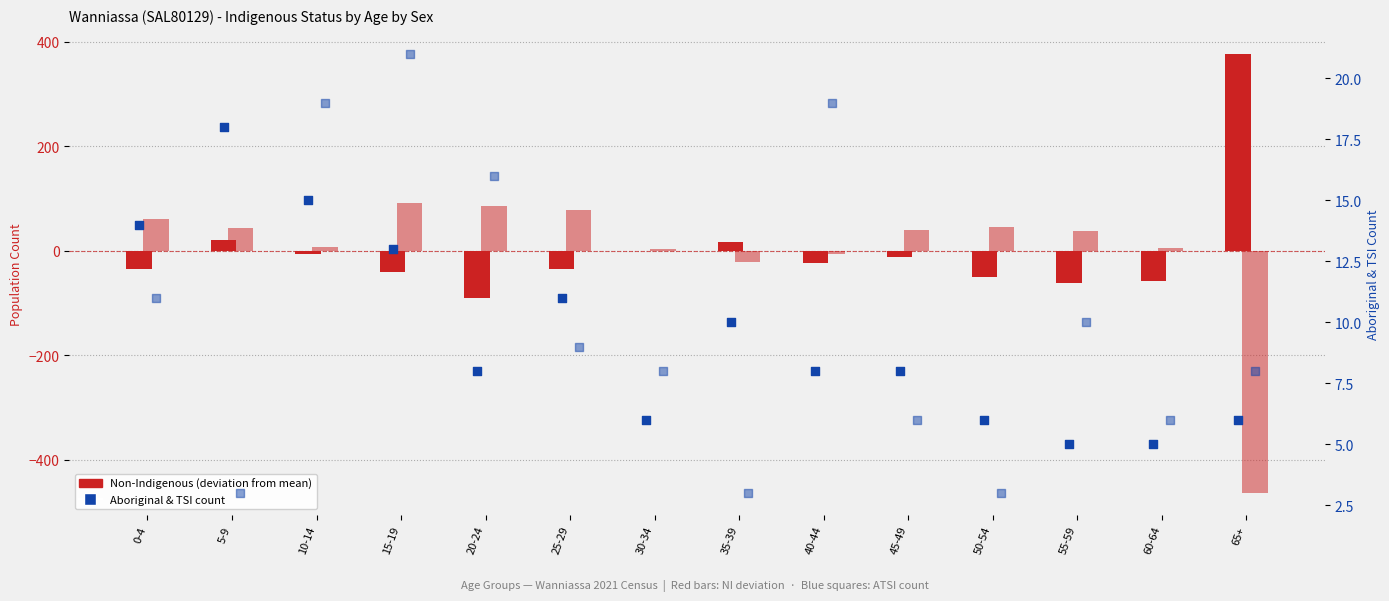

At how many categories does at least one series exceed -156?

14